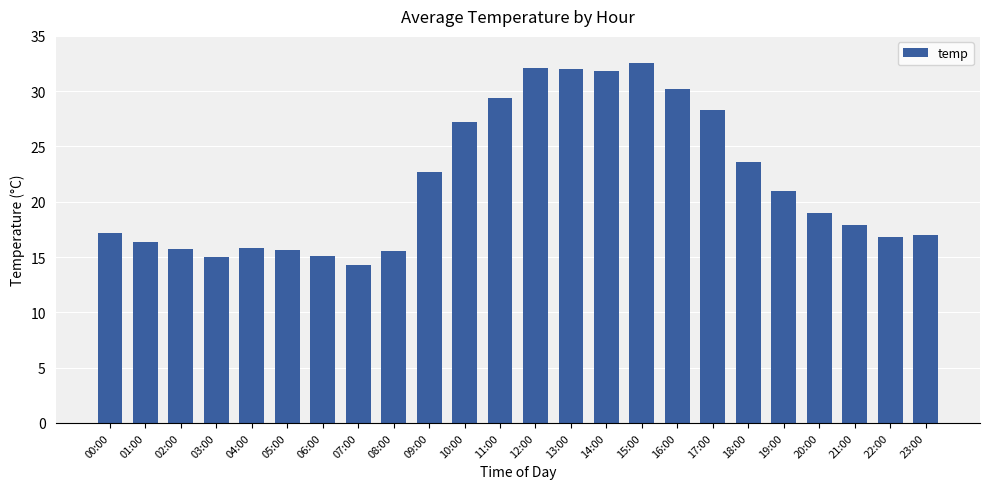

True or false: the data shows 29.4 at 11:00.

True